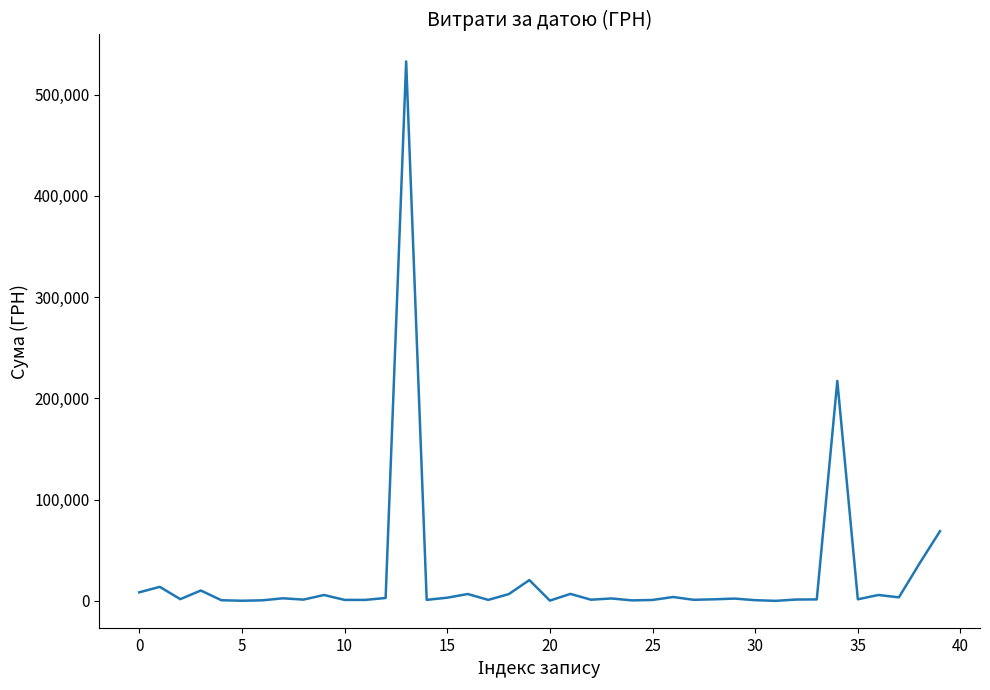

What is the difference between the maximum and minimum values?

532657.7